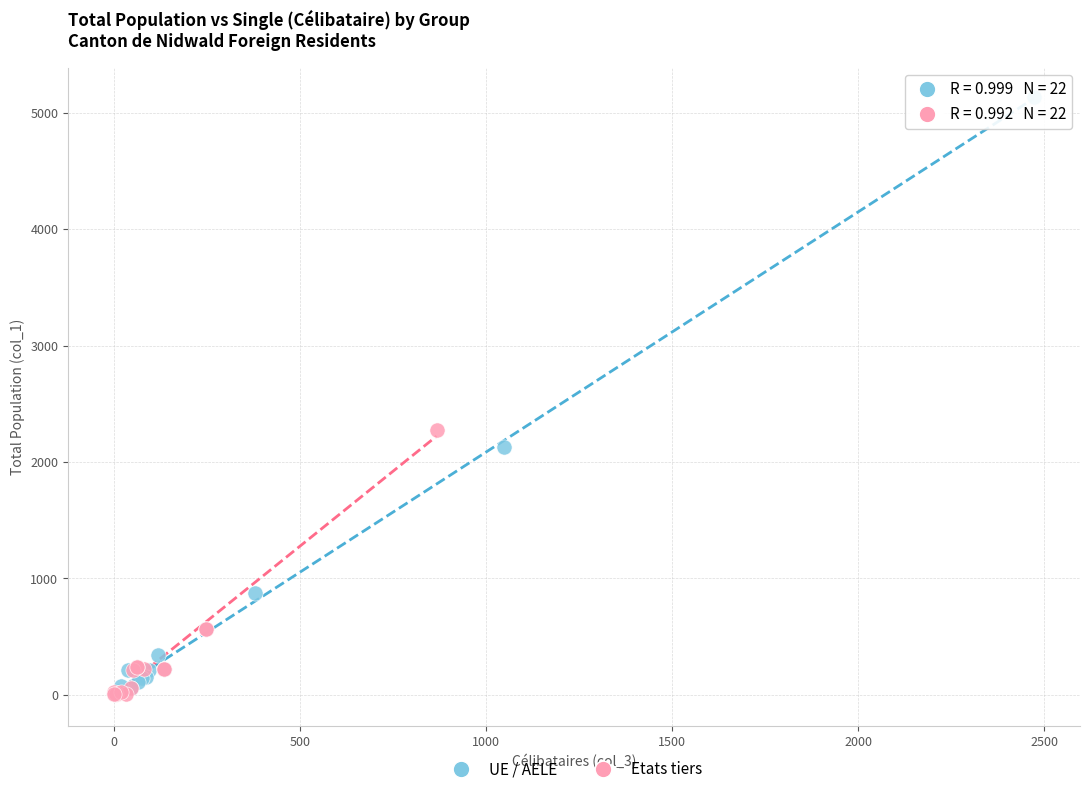

Which series has the largest Y range (max minus min)?

UE / AELE